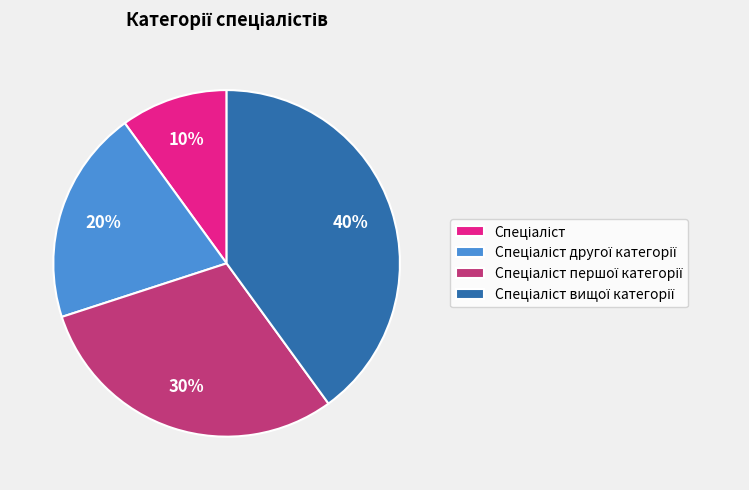

Is there any slice that represents more than half of the pie?

No